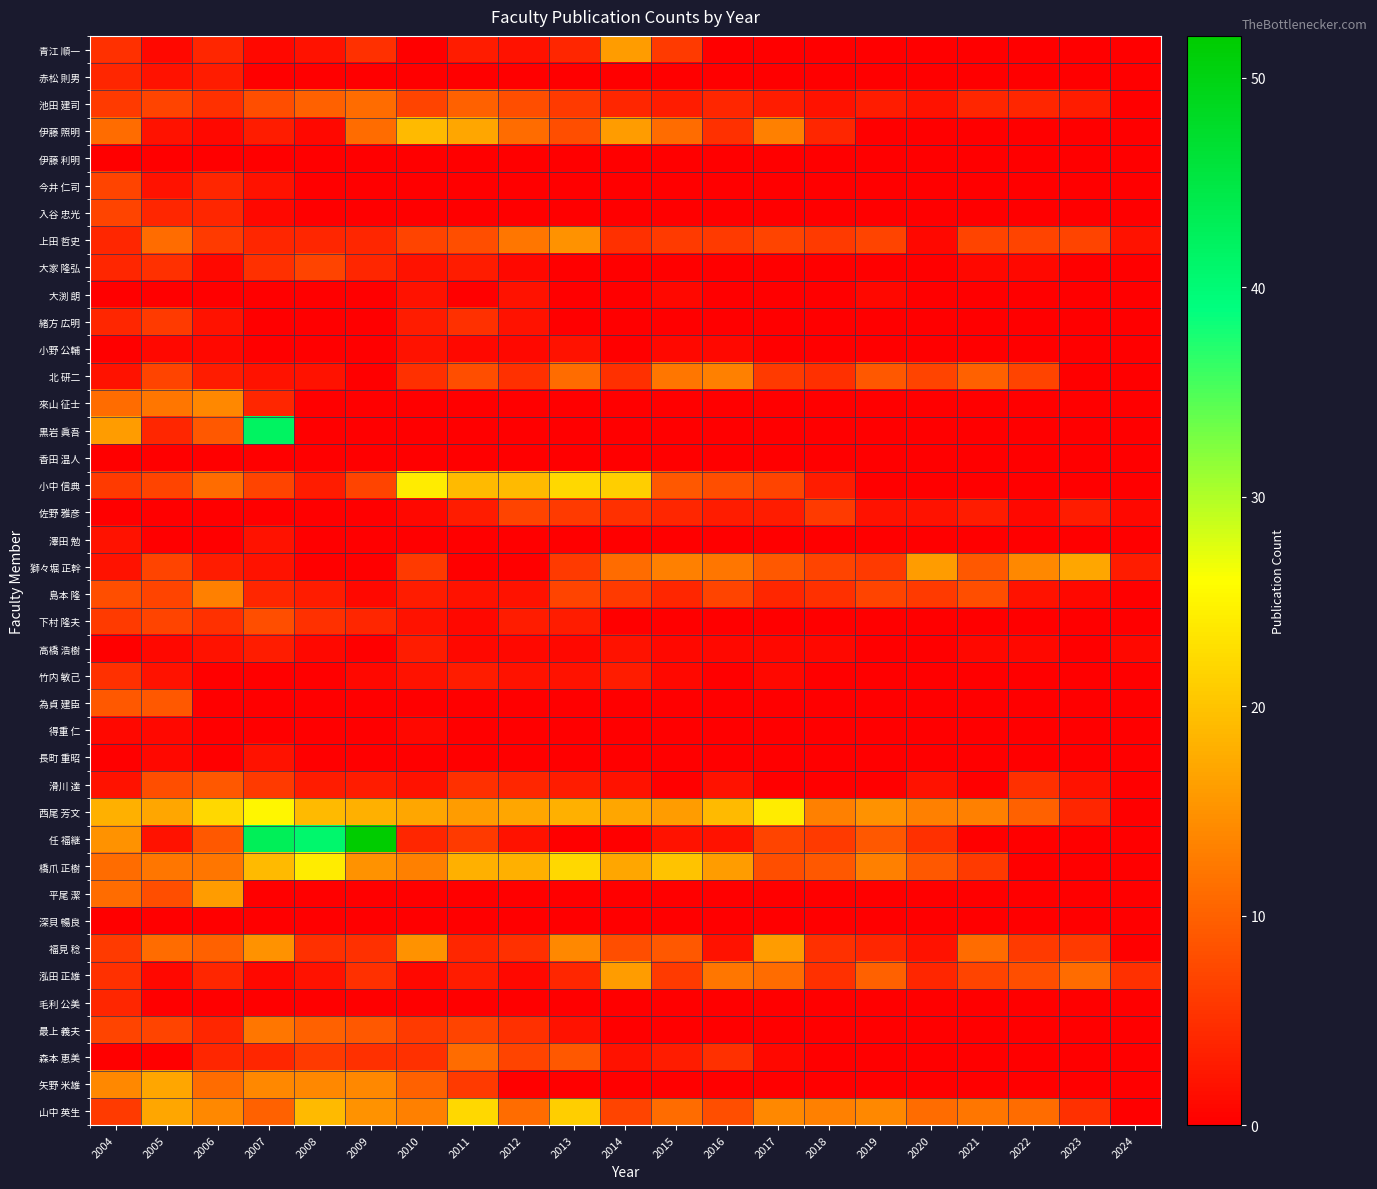

How many series are shown in this chart?

40